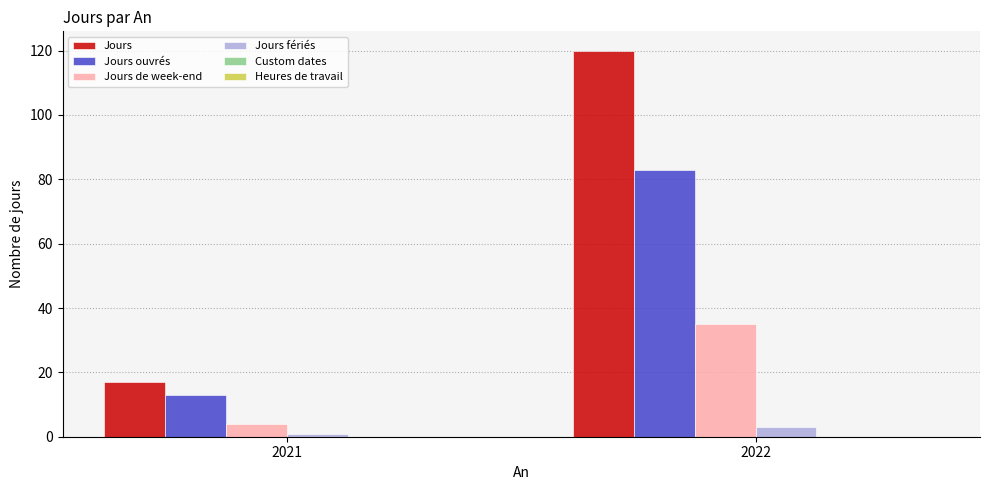

What is the difference between the Jours de week-end values at 2022 and 2021?

31